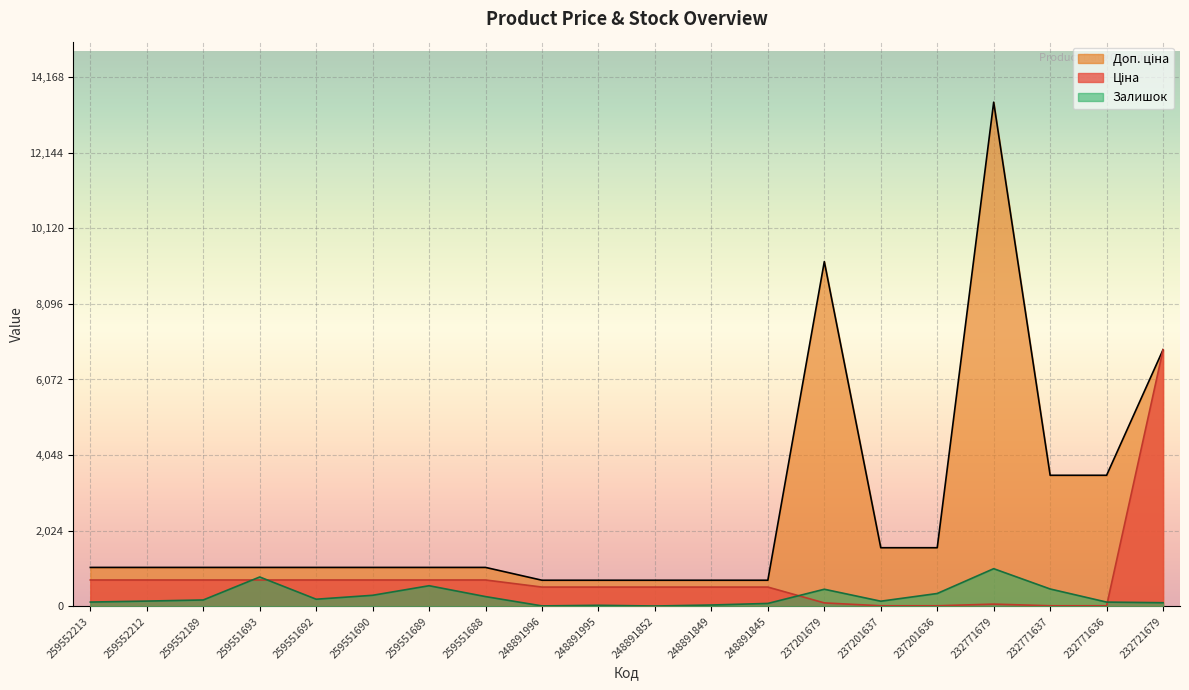

How many categories are shown in the chart?

20